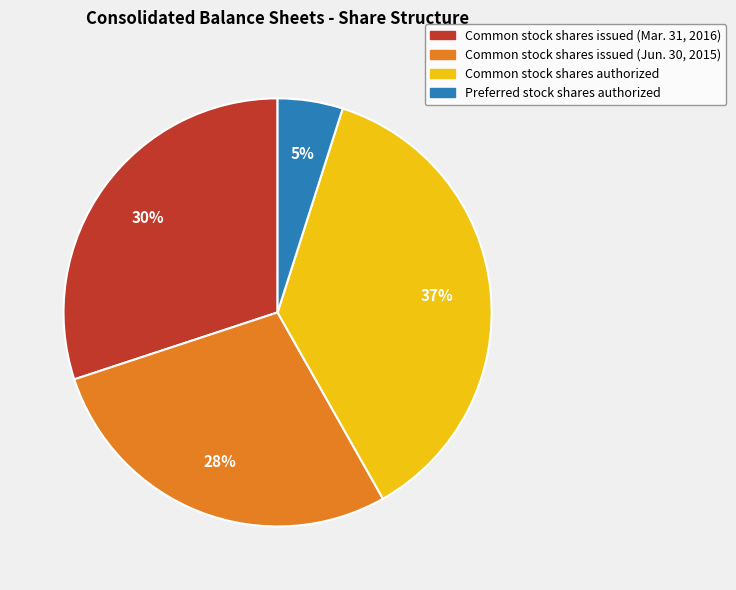

Between Common stock shares issued (Jun. 30, 2015) and Common stock shares authorized, which is larger?

Common stock shares authorized